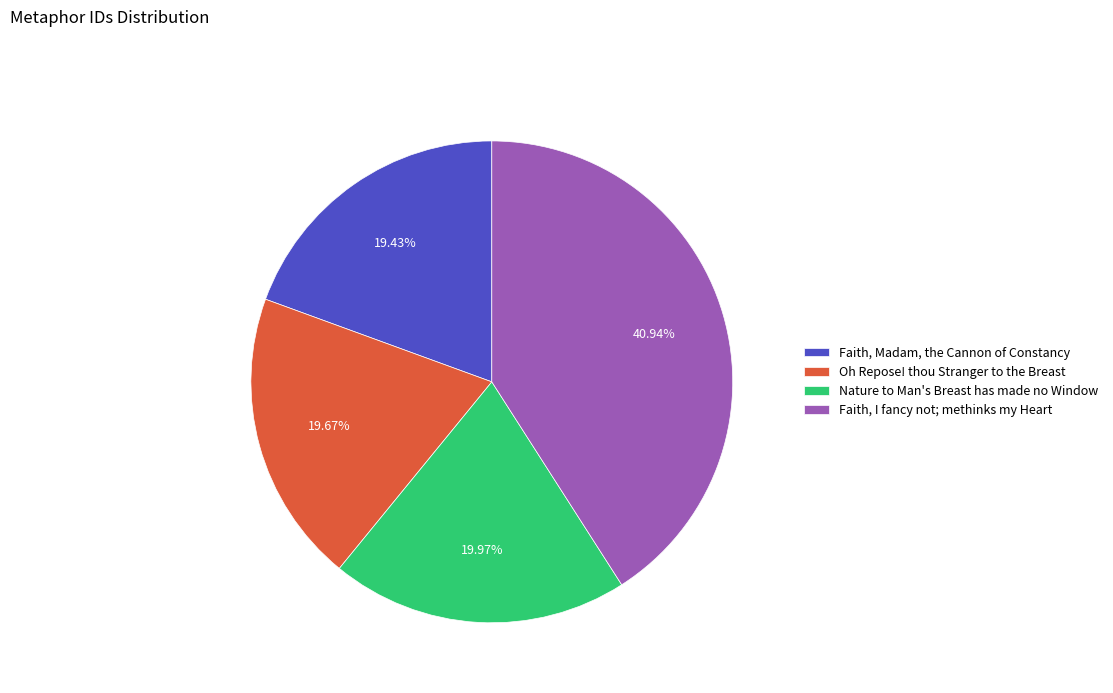

To the nearest percent, what portion does Oh Repose! thou Stranger to the Breast represent?

20%